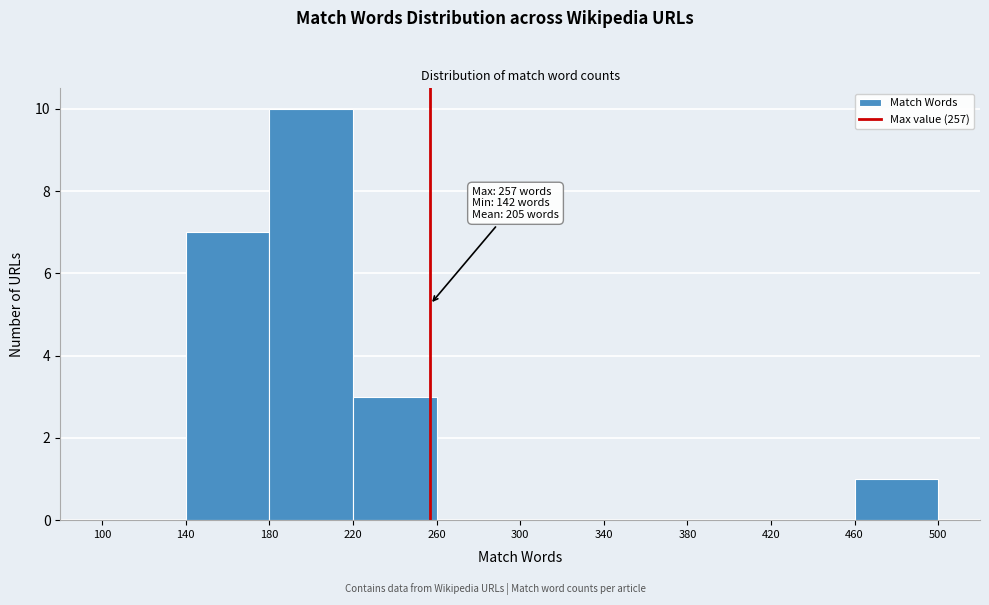

Which range on the x-axis has the tallest bar?

180 to 220